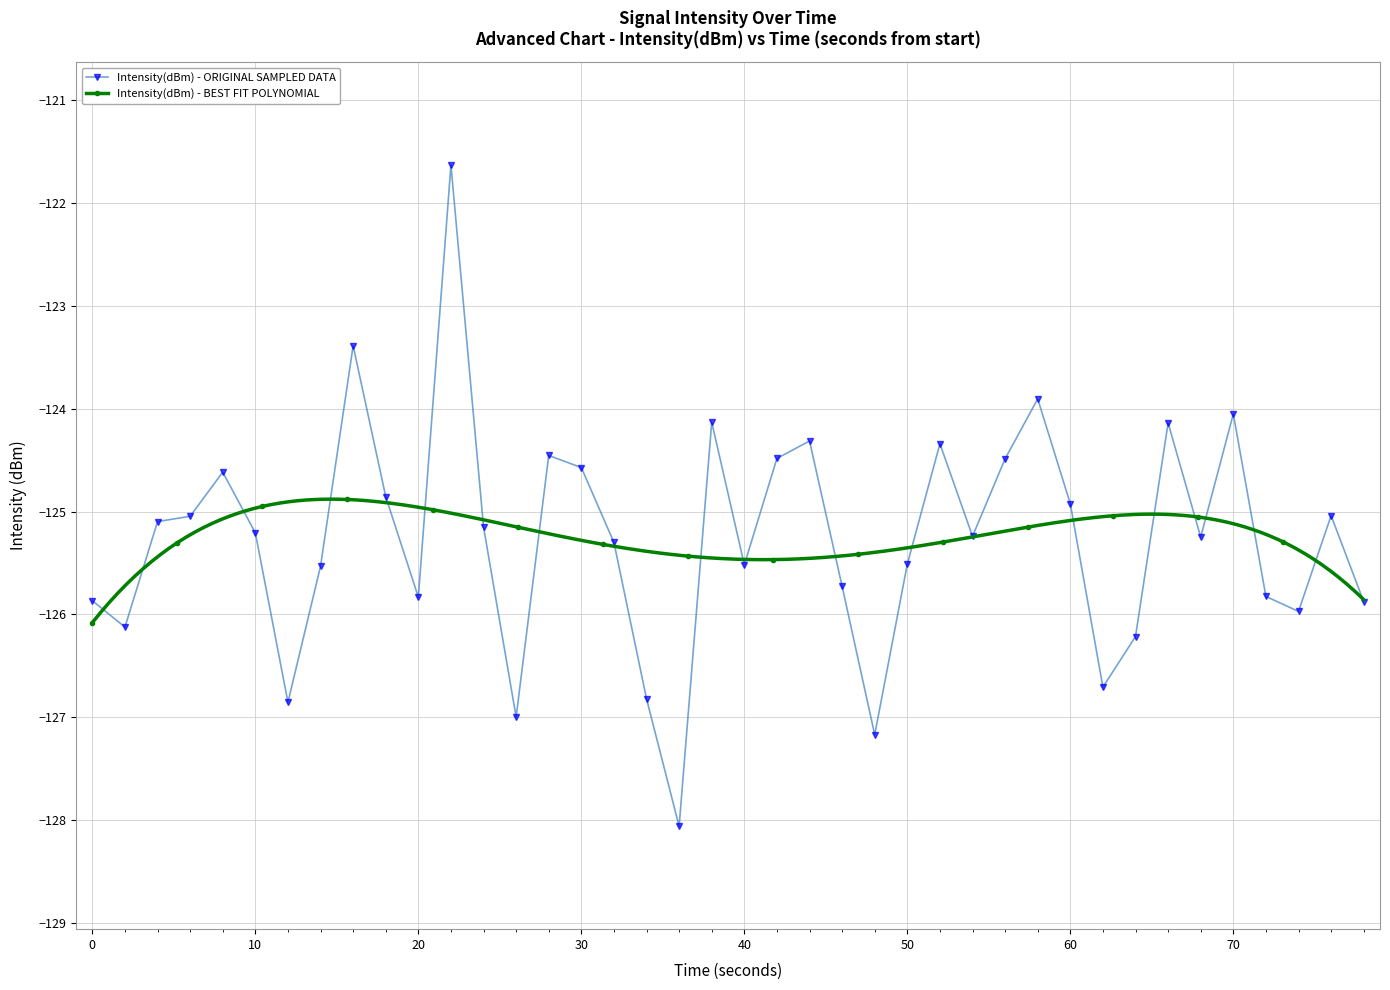

What is the maximum value for Intensity(dBm) - ORIGINAL SAMPLED DATA?

-121.6